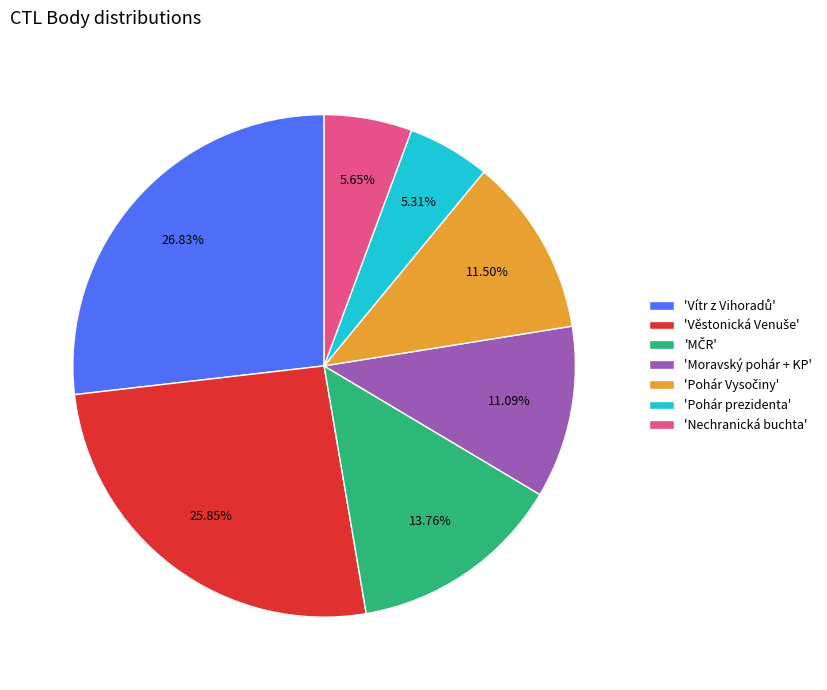

Is there any slice that represents more than half of the pie?

No